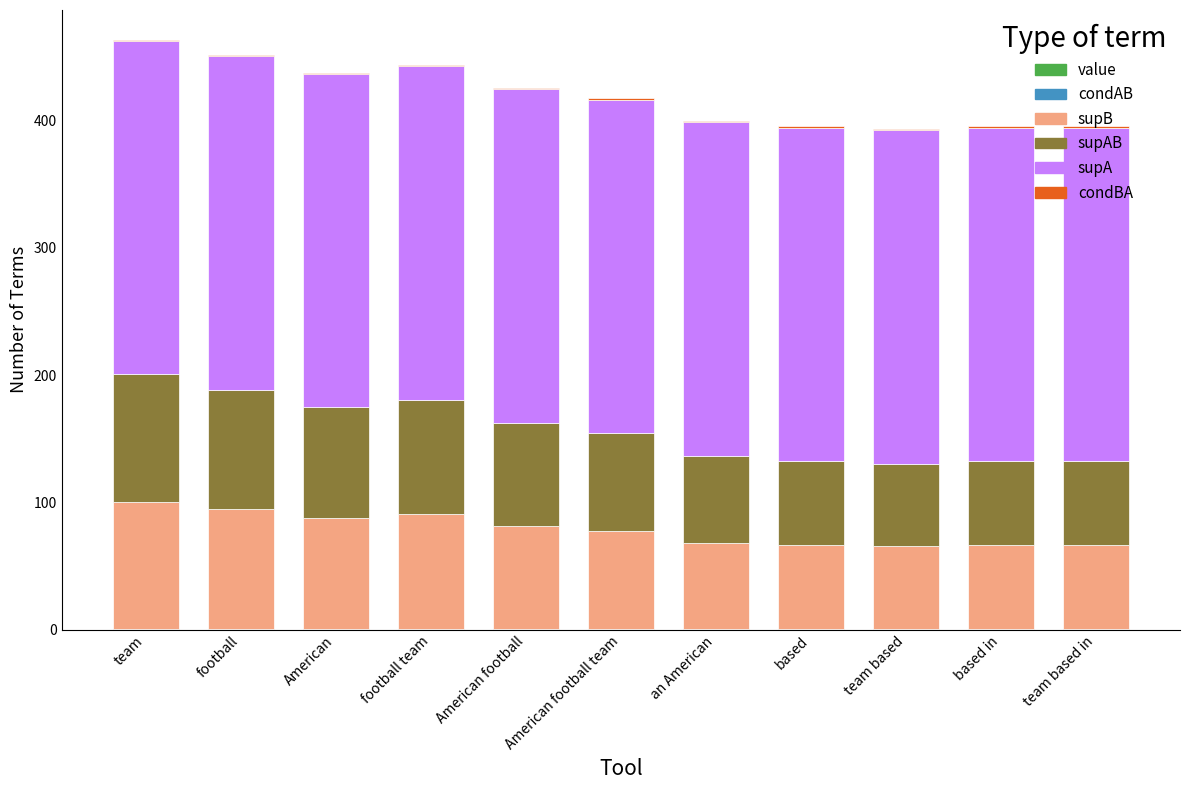

The value of condBA at American football team is 1.0. True or false?

True